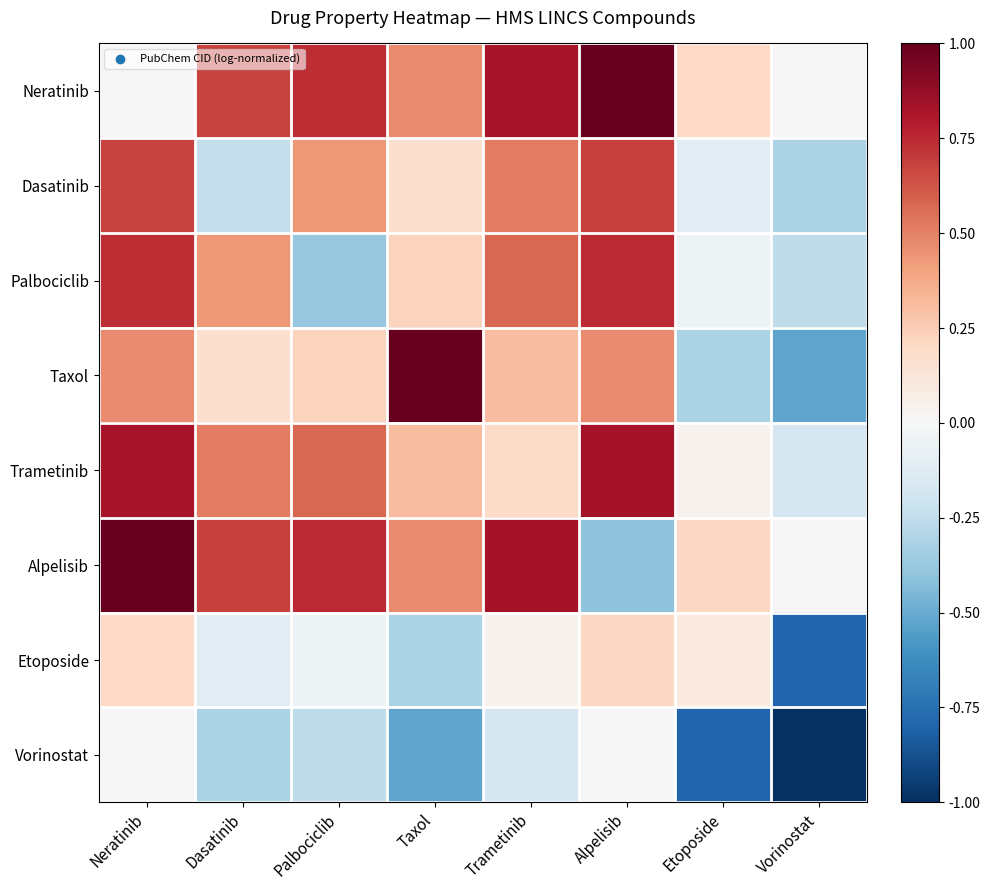

Rank the series at Dasatinib from highest to lowest value.

Alpelisib, Neratinib, Trametinib, Palbociclib, Taxol, Etoposide, Dasatinib, Vorinostat